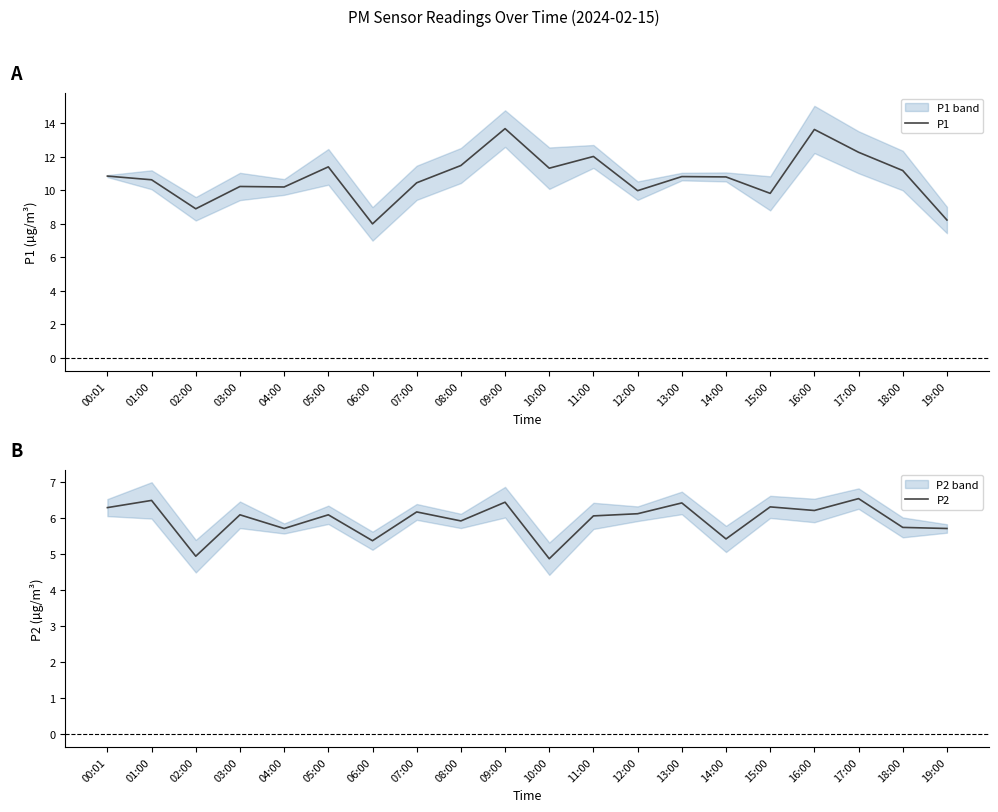

Is the value of P1 at 00:01 greater than the value of P2 at 14:00?

Yes